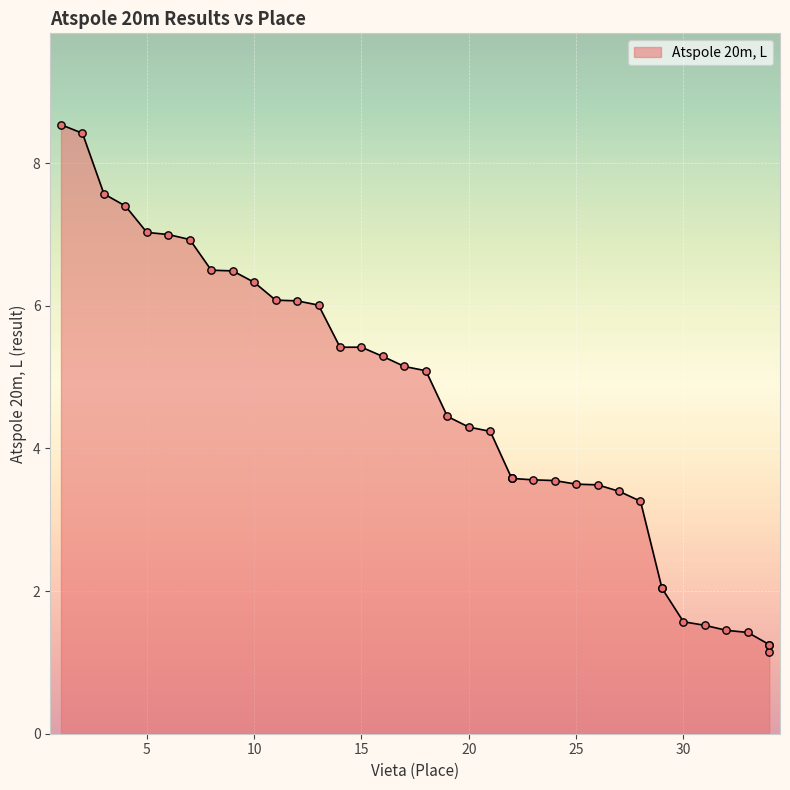

Which has a higher value, 21 or 1?

1